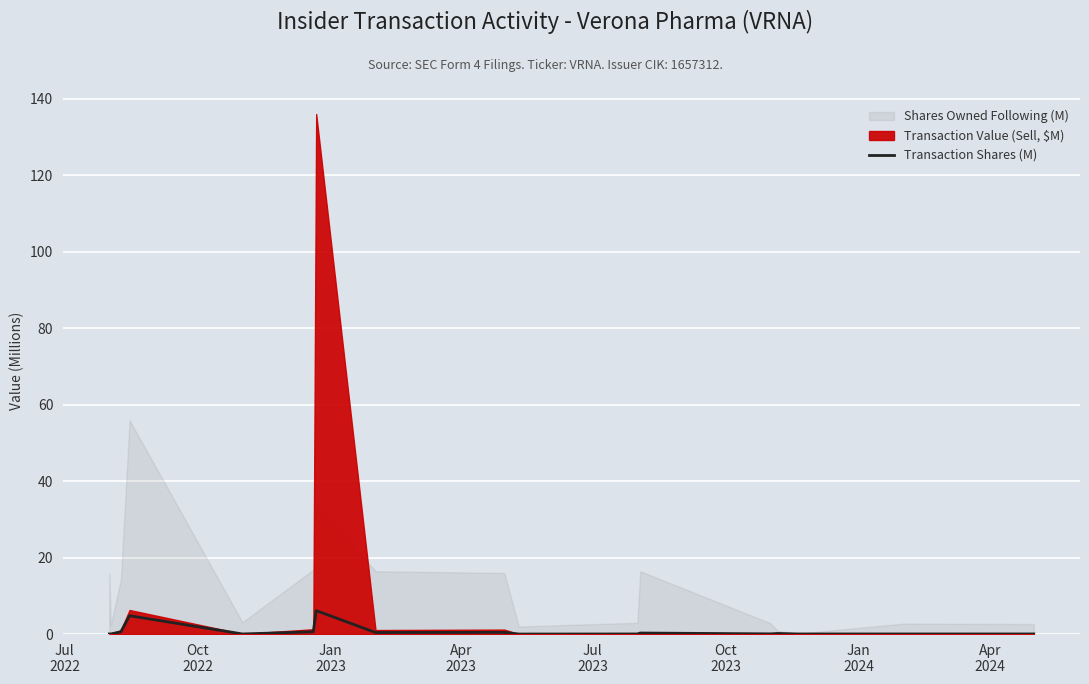

What is the sum of all values?

13.7